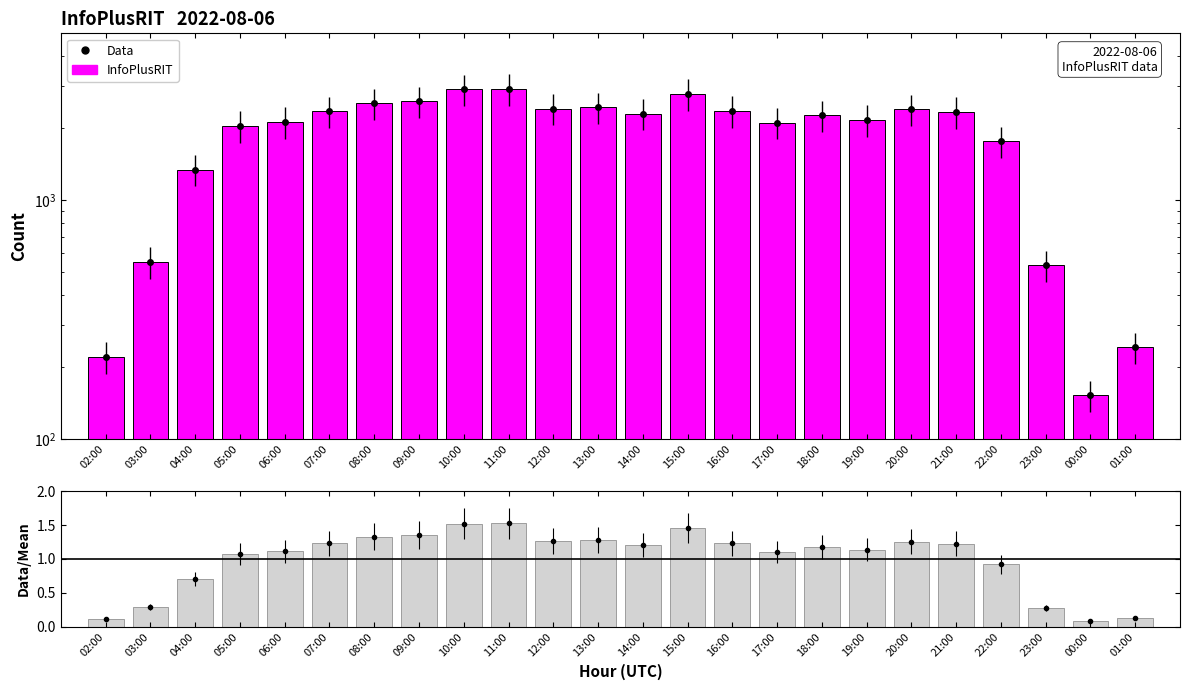

Reading right to left, transcribe all the data shown in this chart.

0.1	0.1	0.3	0.9	1.2	1.3	1.1	1.2	1.1	1.2	1.5	1.2	1.3	1.3	1.5	1.5	1.4	1.3	1.2	1.1	1.1	0.7	0.3	0.1